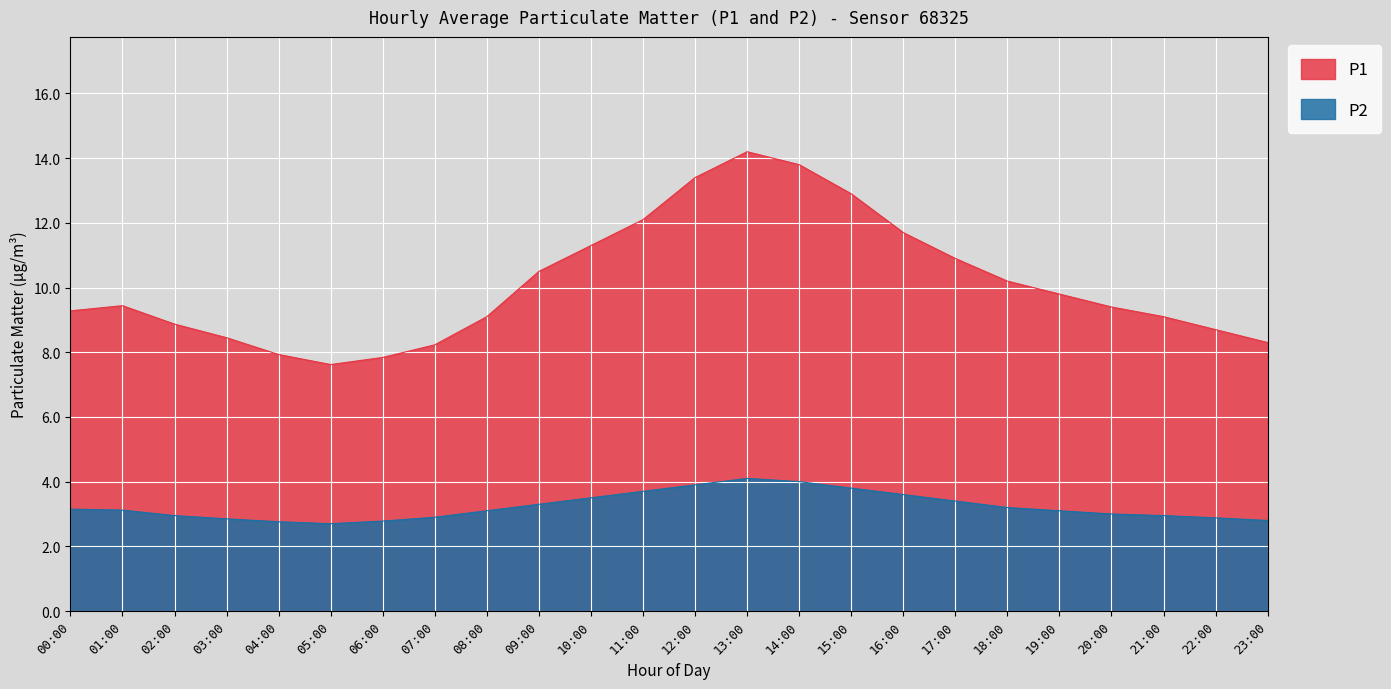

At how many categories does at least one series exceed 8?

21